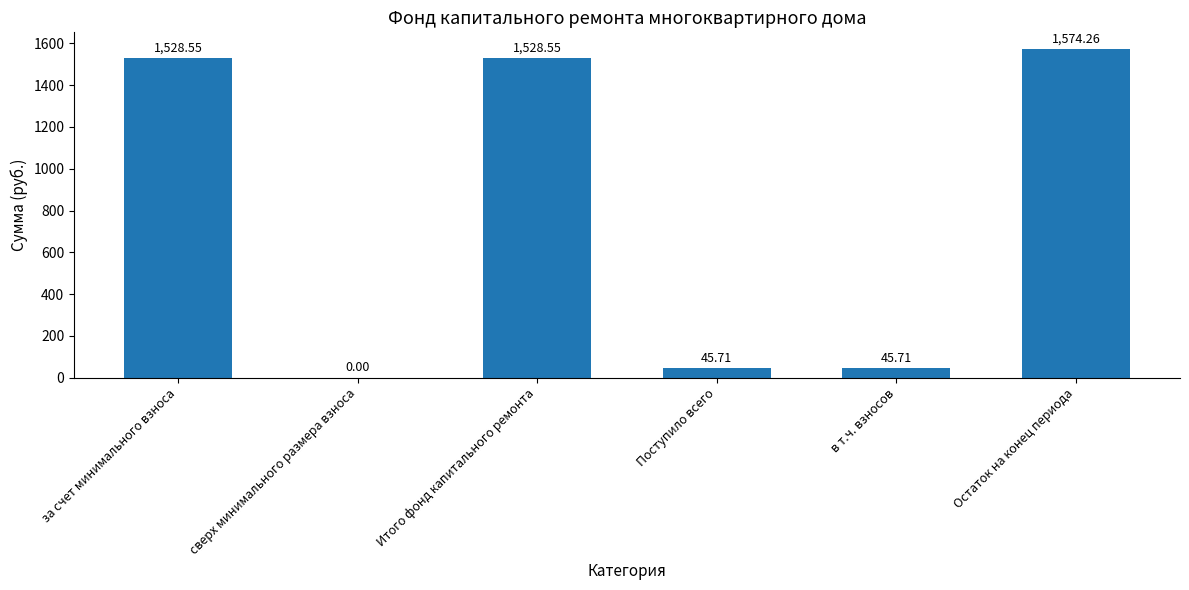

What is the sum of all values?

4722.8